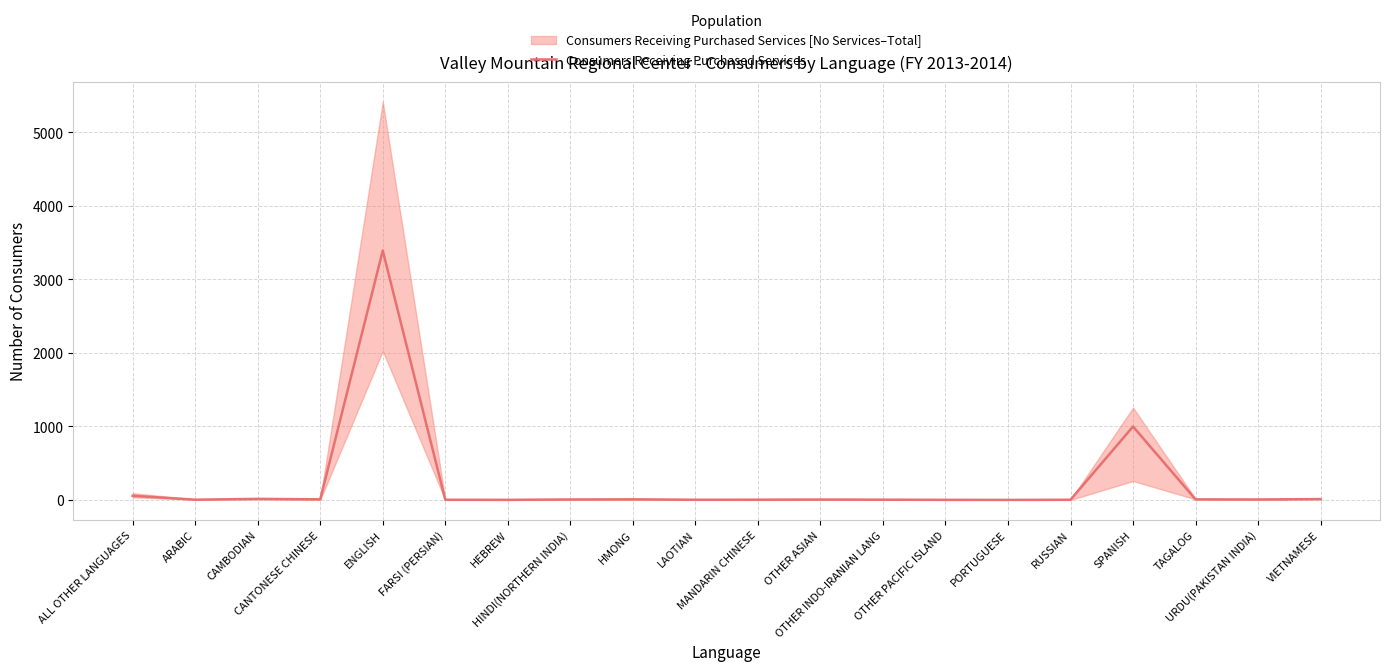

Which has a higher value, SPANISH or OTHER INDO-IRANIAN LANG?

SPANISH